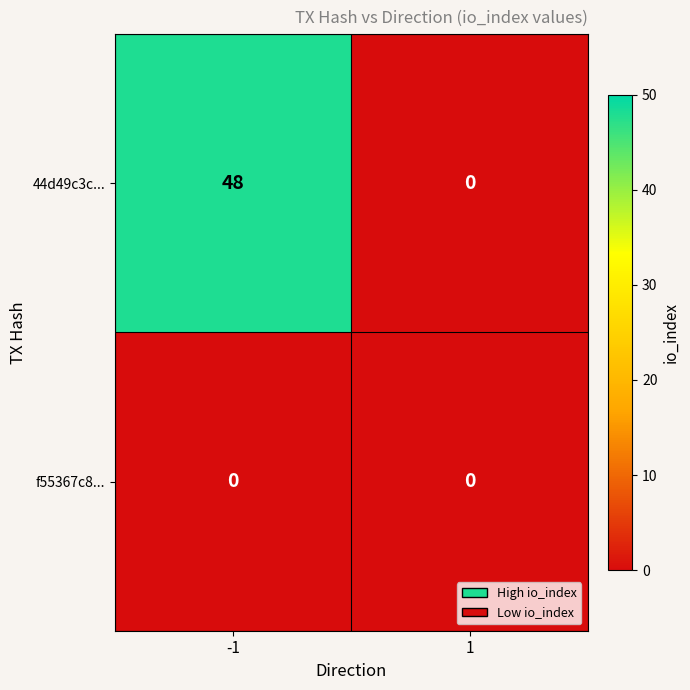

Rank the series by their average value, from highest to lowest.

44d49c3c..., f55367c8...